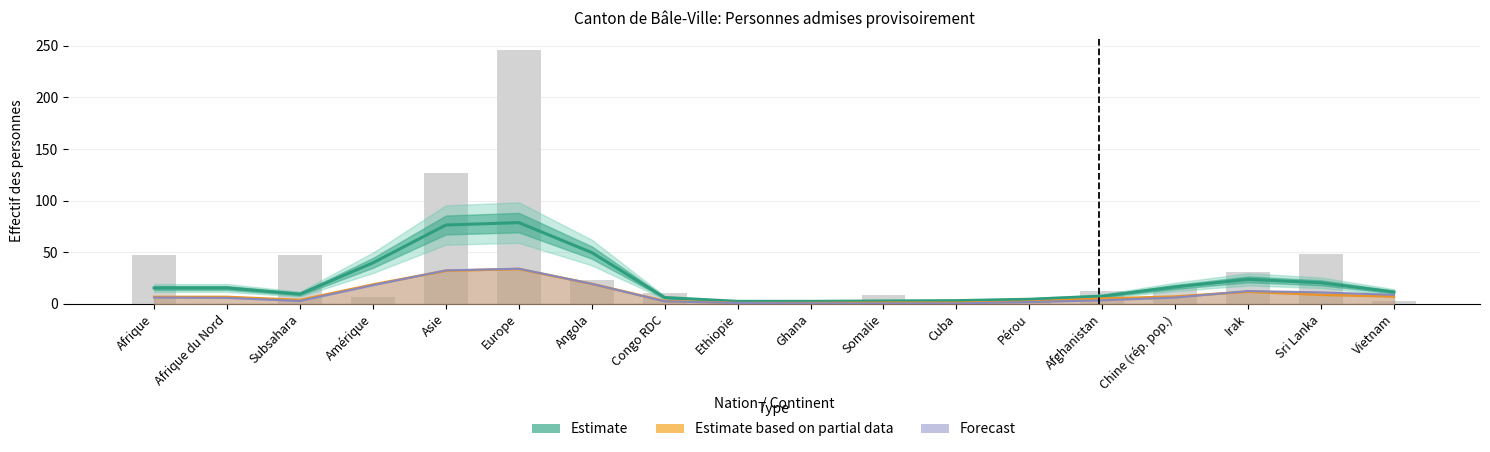

How many data points in Estimate are less than 15?

9